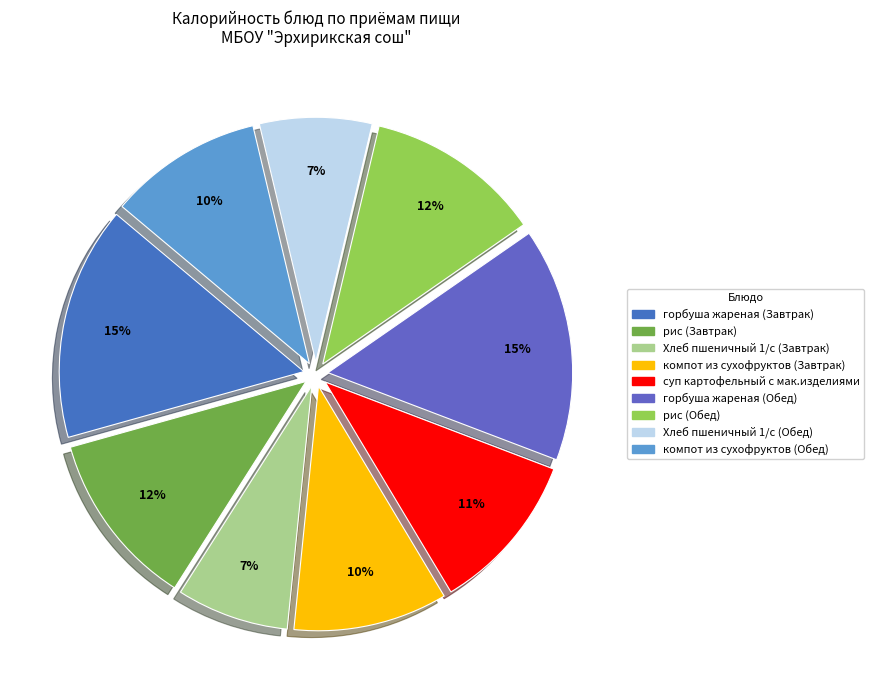

To the nearest percent, what is the combined percentage of суп картофельный с мак.изделиями and компот из сухофруктов (Обед)?

21%